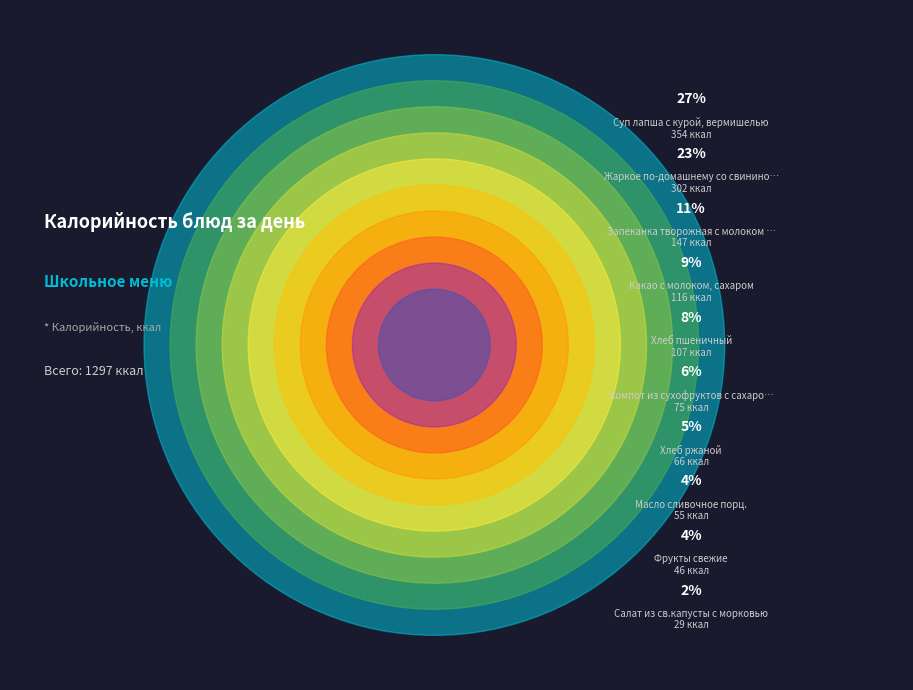

True or false: Какао с молоком, сахаром accounts for 9% of the total.

True